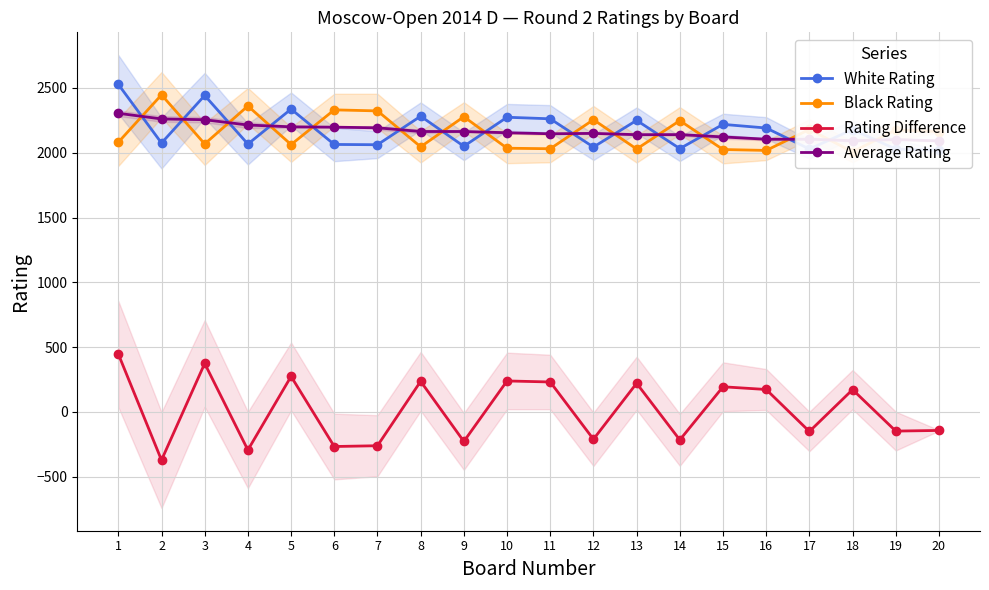

Which series has the largest total across all categories?

White Rating